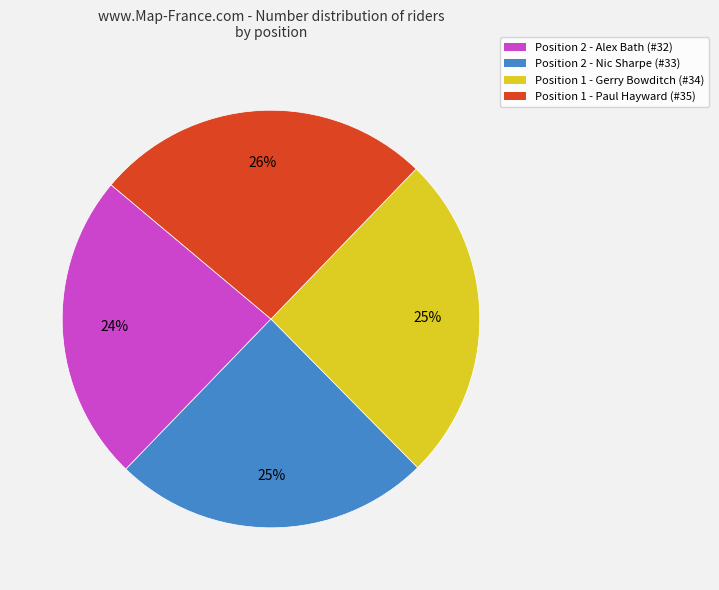

Which slice is the smallest?

Position 2 - Alex Bath